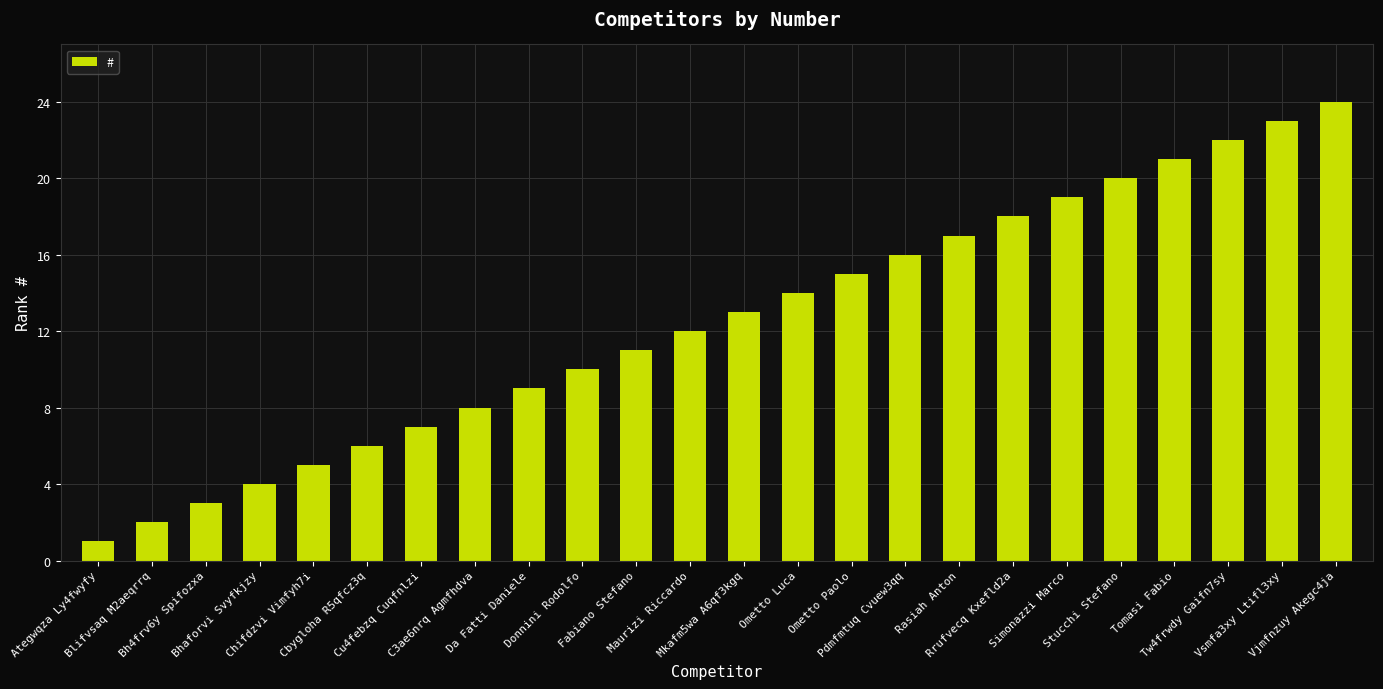

Reading right to left, transcribe all the data shown in this chart.

Vjmfnzuy Akegc4ja=24	Vsmfa3xy Ltifl3xy=23	Tw4frwdy Gaifn7sy=22	Tomasi Fabio=21	Stucchi Stefano=20	Simonazzi Marco=19	Rrufvecq Kxefld2a=18	Rasiah Anton=17	Pdmfmtuq Cvuew3qq=16	Ometto Paolo=15	Ometto Luca=14	Mkafm5wa A6qf3kgq=13	Maurizi Riccardo=12	Fabiano Stefano=11	Donnini Rodolfo=10	Da Fatti Daniele=9	C3ae6nrq Agmfhdva=8	Cu4febzq Cuqfnlzi=7	Cbygloha R5qfcz3q=6	Chifdzvi Vimfyh7i=5	Bhaforvi Svyfkjzy=4	Bh4frv6y Spifozxa=3	Blifvsaq M2aeqrrq=2	Ategwqza Ly4fwyfy=1